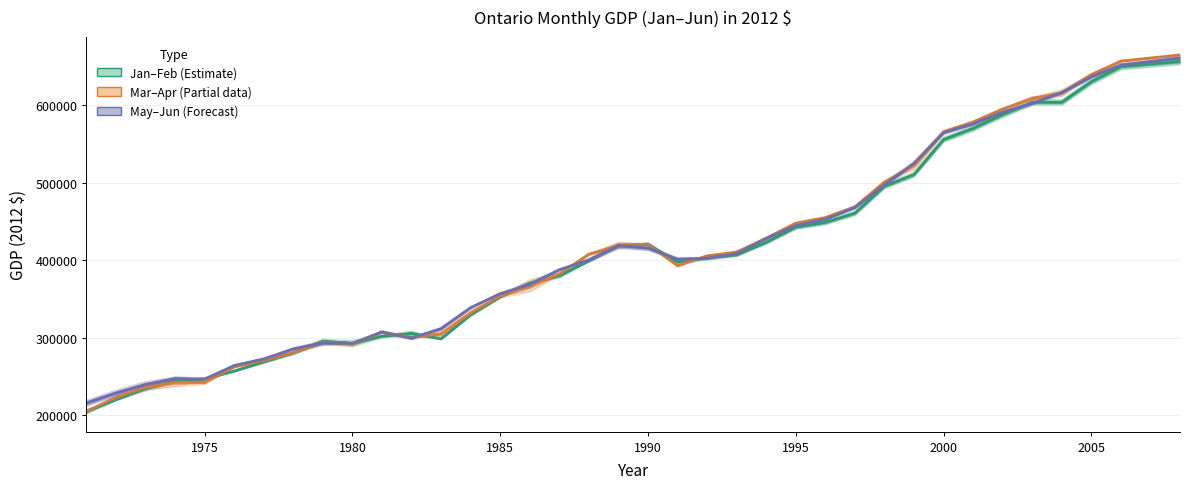

Which series has the largest total across all categories?

May